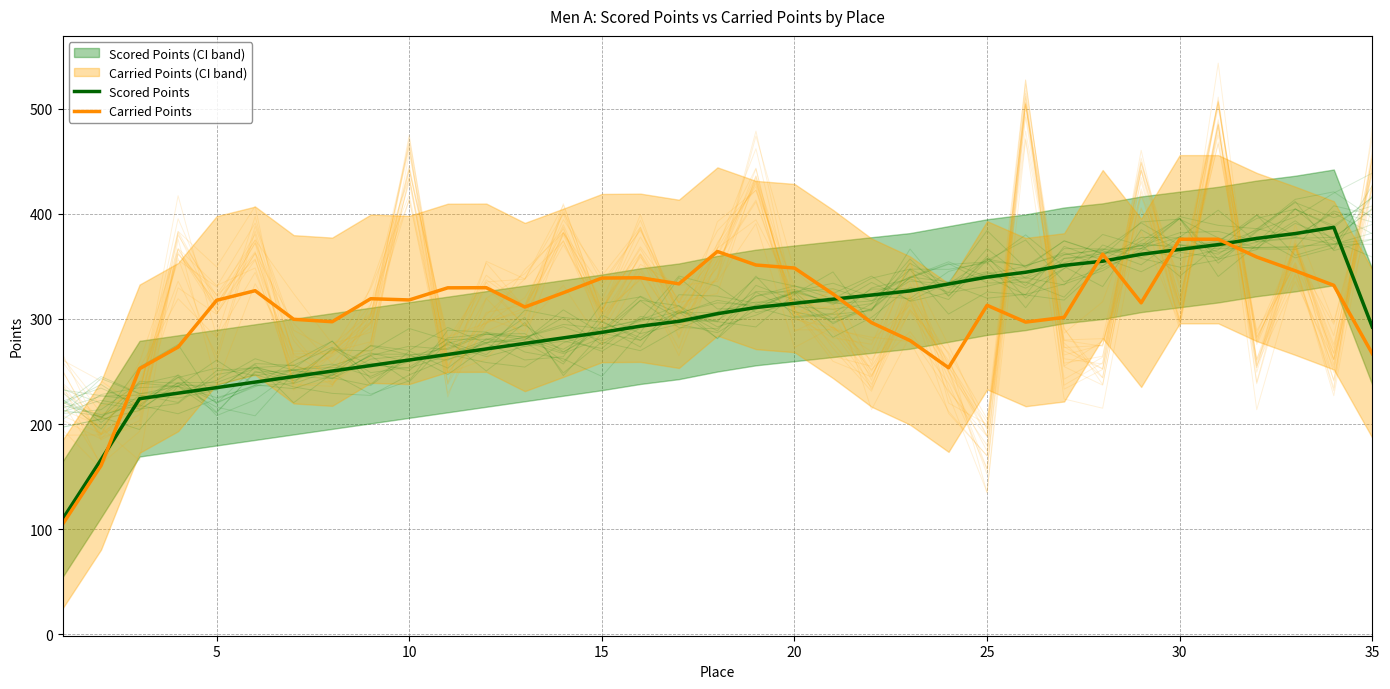

The value of Carried Points at 25 is 312.9. True or false?

True